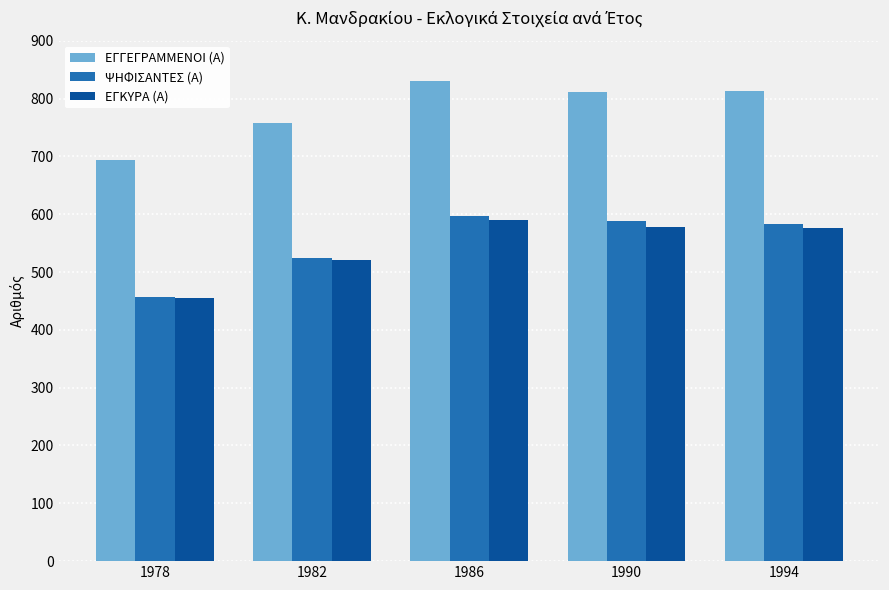

The value of ΕΓΓΕΓΡΑΜΜΕΝΟΙ (Α) at 1986 is 542. True or false?

False